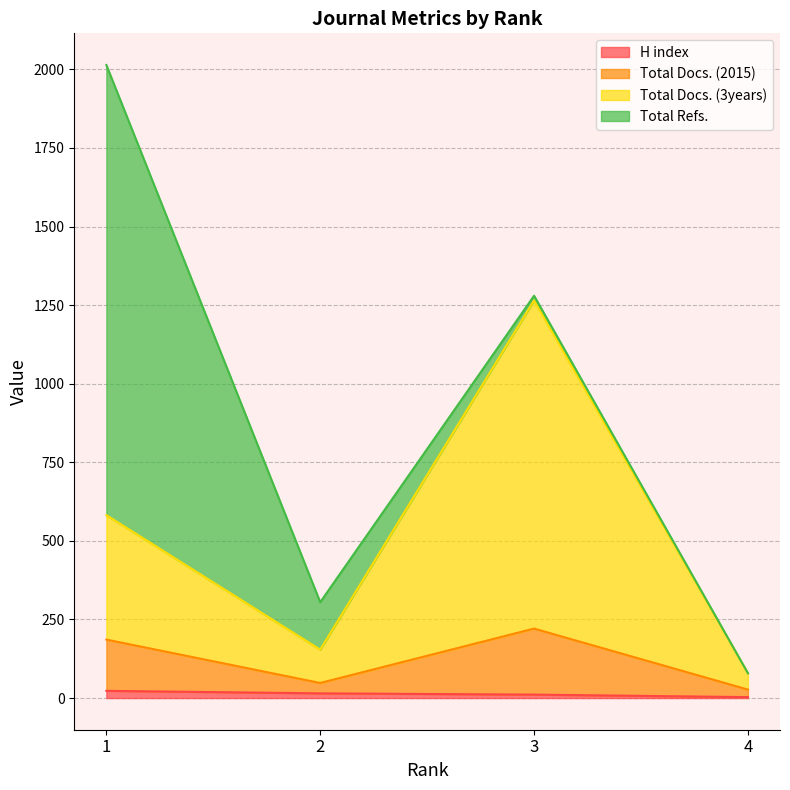

Is the value of Total Docs. (3years) at 3 greater than the value of Total Docs. (2015) at 3?

Yes